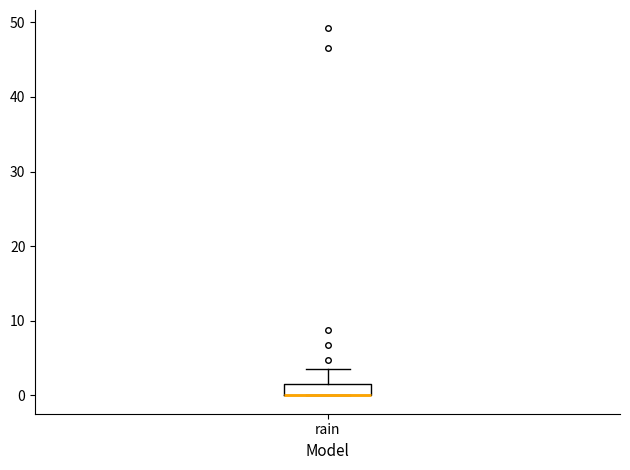

Read this box plot against the y-axis: the position of the median line, the range covered by the box, and the ends of both whiskers. The values are not printed on the chart, so give them approximately, as read against the axis.

median 0 (drawn on the box's lower edge), box 0 to 2, whiskers 0 to 4